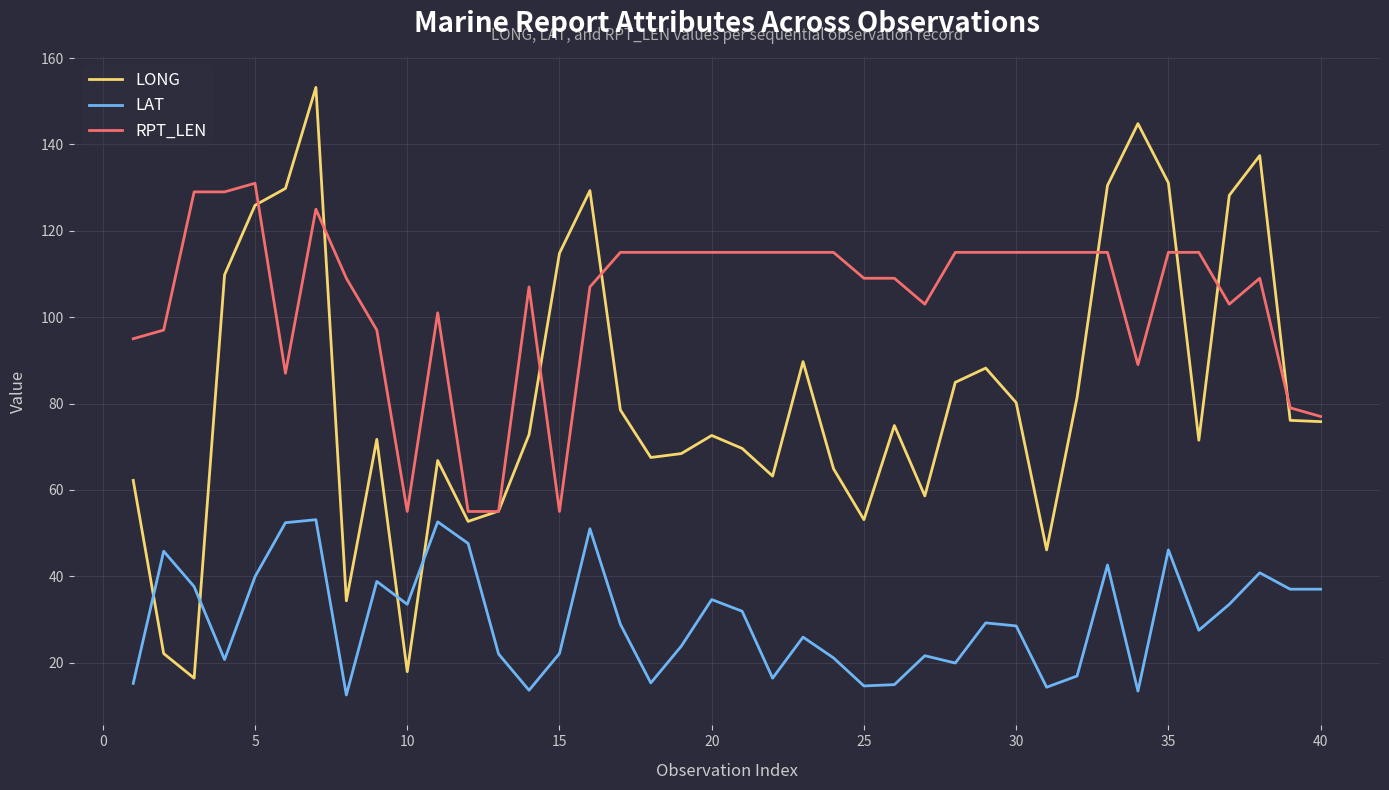

What is the difference between the maximum and second lowest values in the LAT series?

39.7